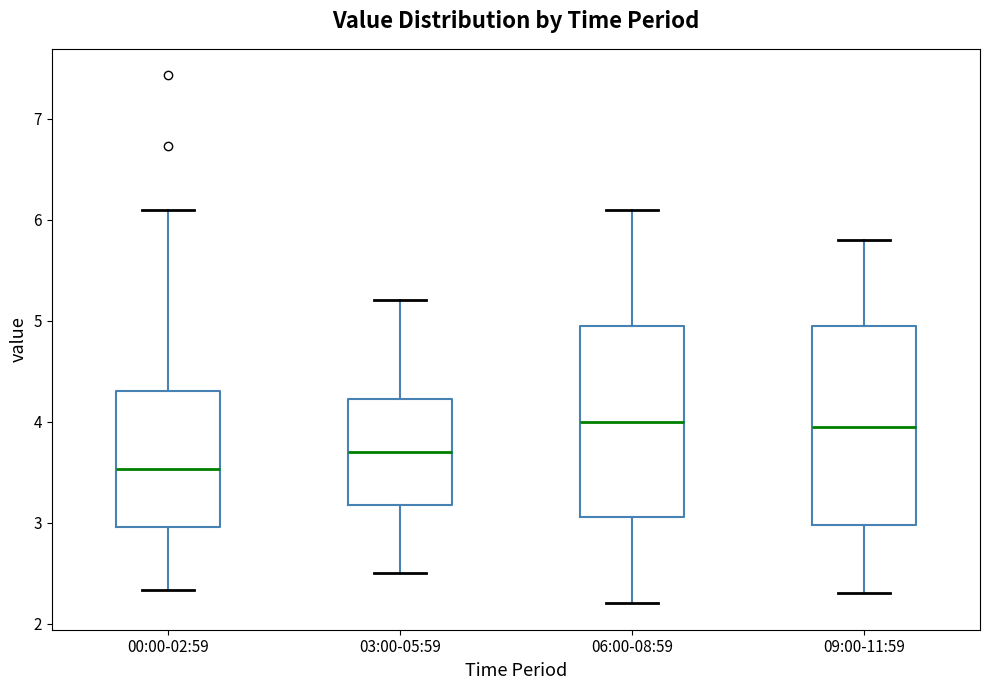

Reading left to right, read every box against the y-axis: the position of its median line, the range the box covers, and the ends of its whiskers. The values are not printed on the chart, so give them approximately, as read against the axis.

00:00-02:59: median 3.5, box 3.0 to 4.3, whiskers 2.3 to 6.1
03:00-05:59: median 3.7, box 3.2 to 4.2, whiskers 2.5 to 5.2
06:00-08:59: median 4.0, box 3.1 to 5.0, whiskers 2.2 to 6.1
09:00-11:59: median 4.0, box 3.0 to 5.0, whiskers 2.3 to 5.8